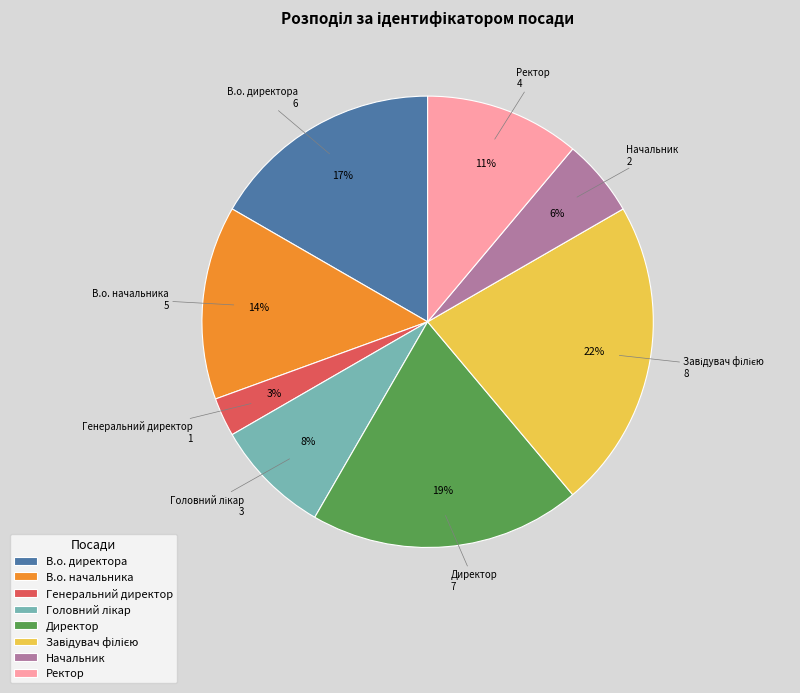

What is the smallest slice in the pie chart?

Генеральний директор